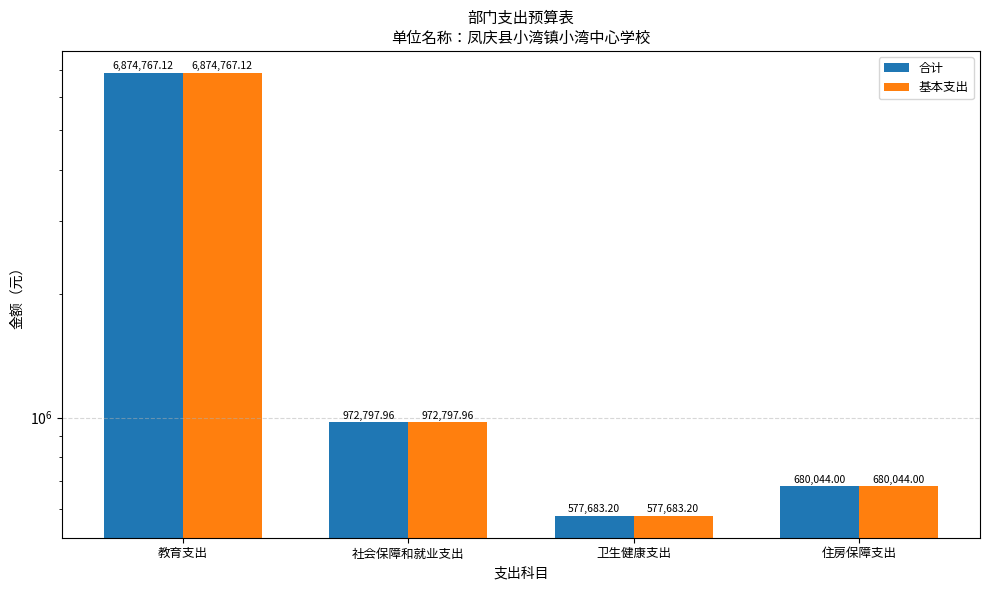

Reading left to right, transcribe all the data shown in this chart.

合计: 6874767.1	972798.0	577683.2	680044.0
基本支出: 6874767.1	972798.0	577683.2	680044.0